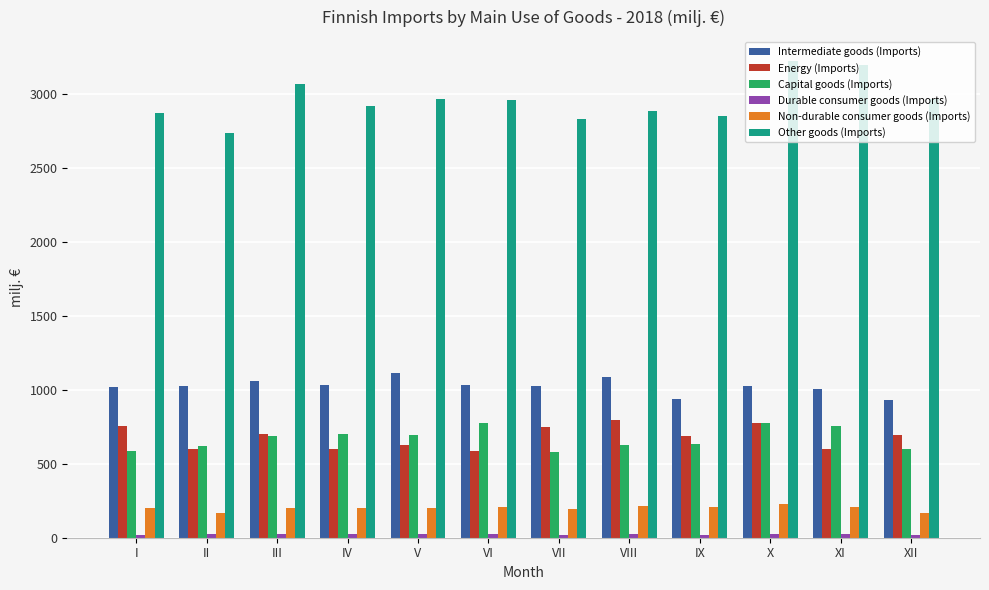

The value of Other goods (Imports) at II is 2735.8. True or false?

True